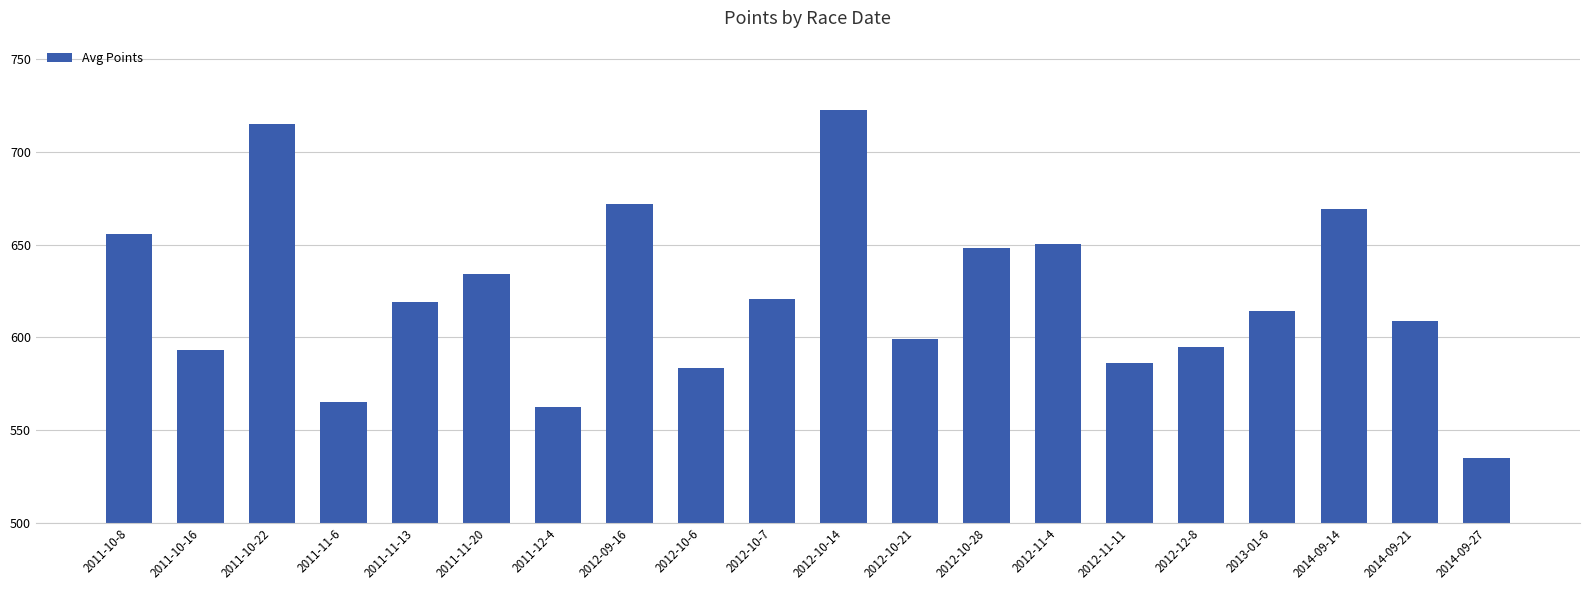

Count the number of values greater than 619.

10